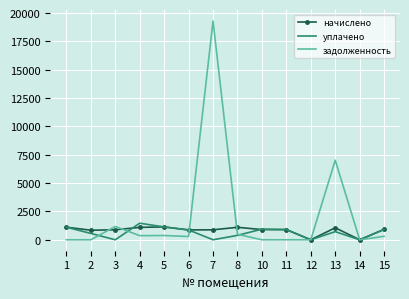

True or false: уплачено and задолженность cross at least once.

True